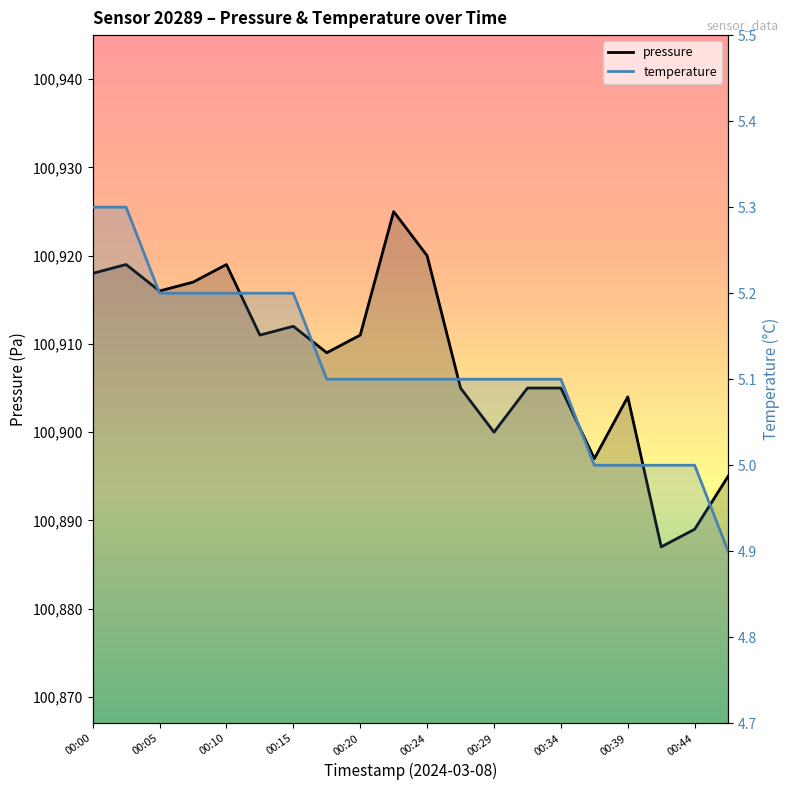

True or false: temperature has more than 0 points higher than both neighbors.

False